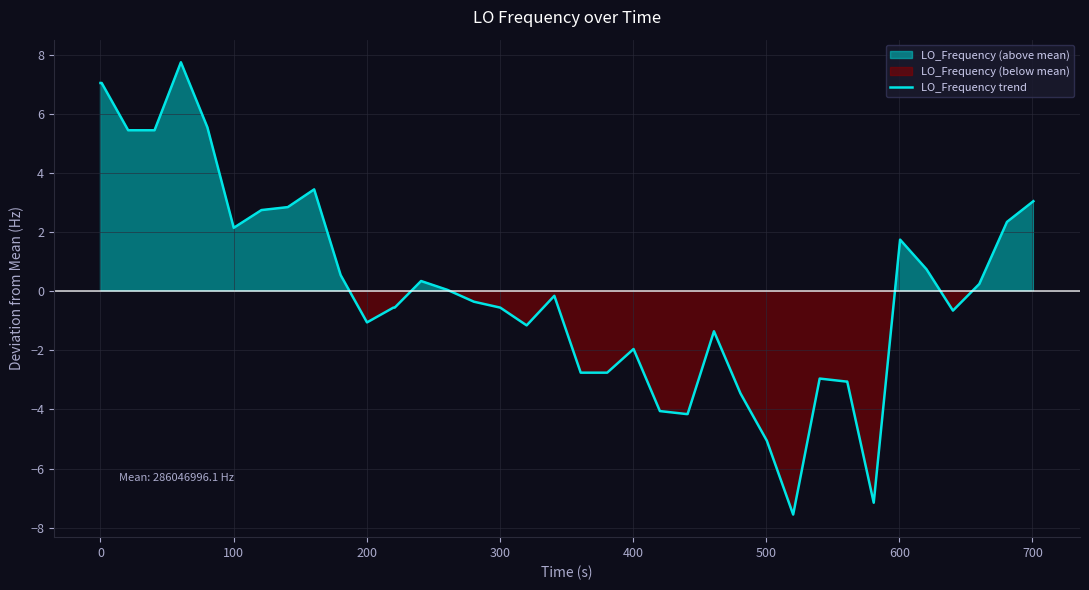

What is the maximum value for LO_Frequency trend?

7.7